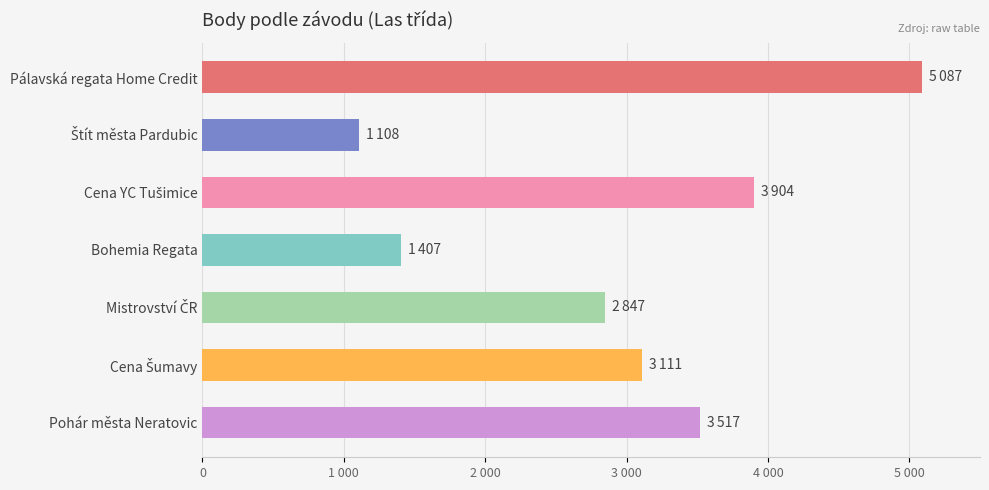

What is the sum of all values?

20981